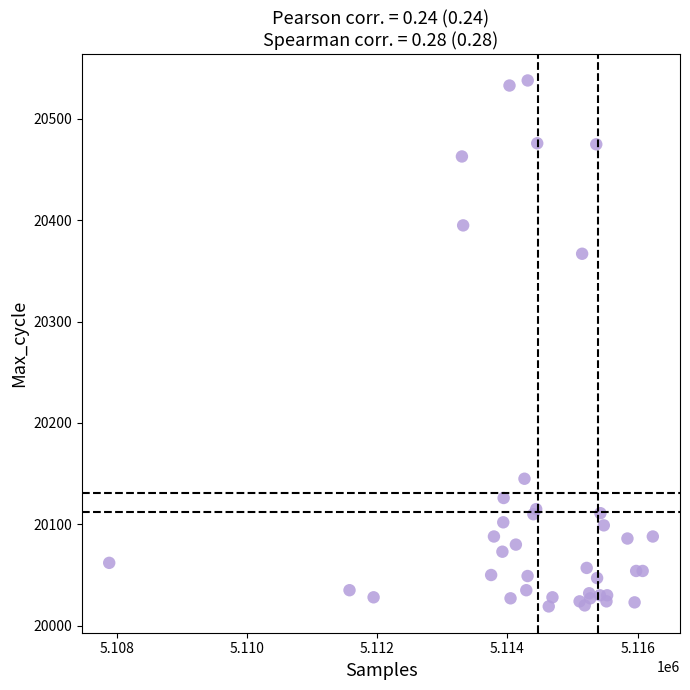

What Y value in the scatter plot is closest to 20278?

20367